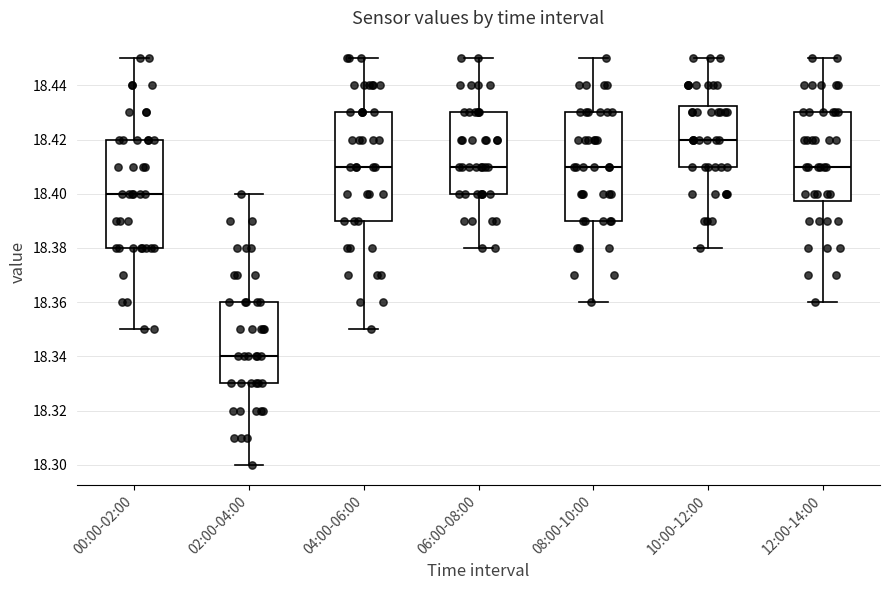

Where is the upper edge of the box for 12:00-14:00 on the y-axis? The values are not printed on the chart, so give them approximately, as read against the axis.

18.430